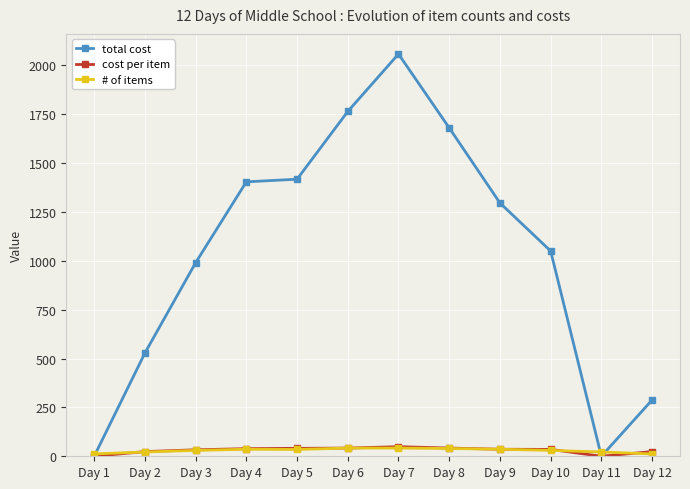

Is it true that # of items equals 36.0 at Day 9?

True